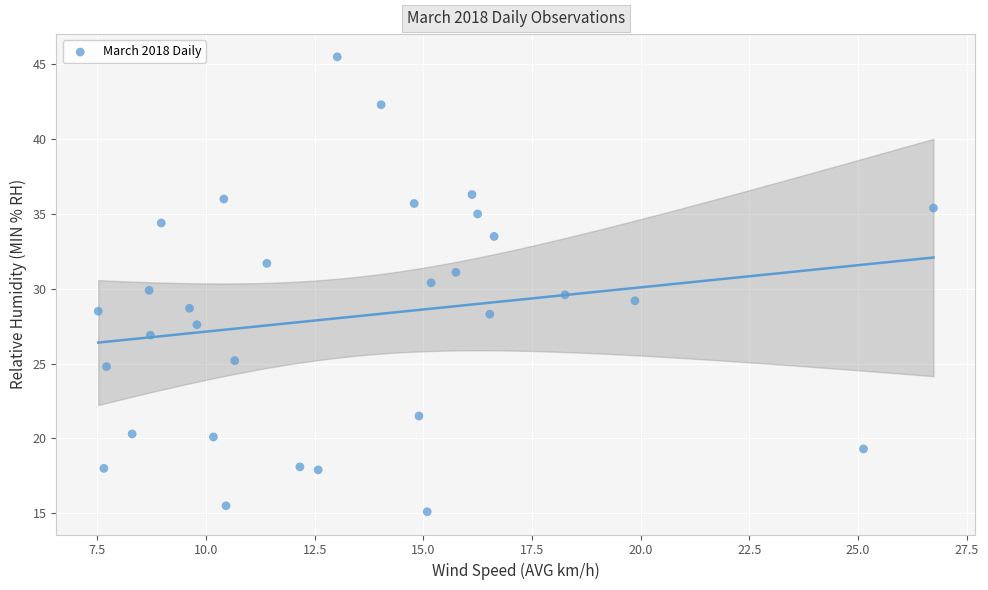

What is the range of Y values (max minus min)?

30.4